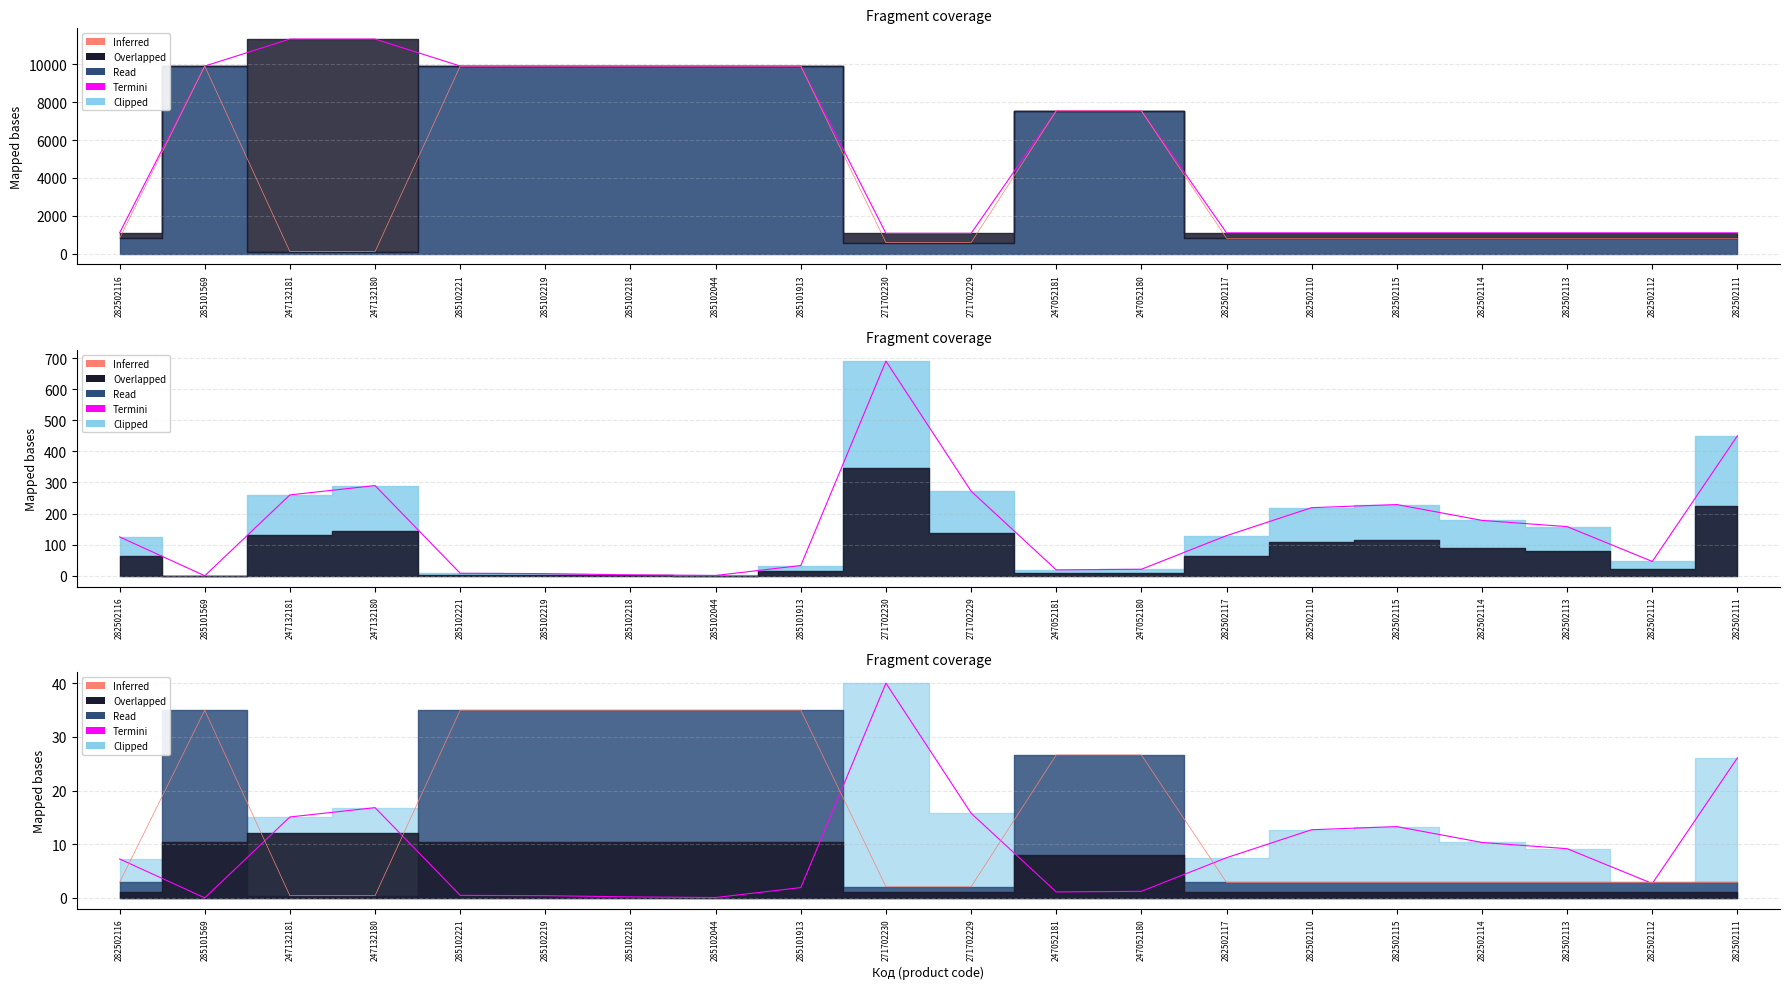

Which series has the largest total across all categories?

Inferred